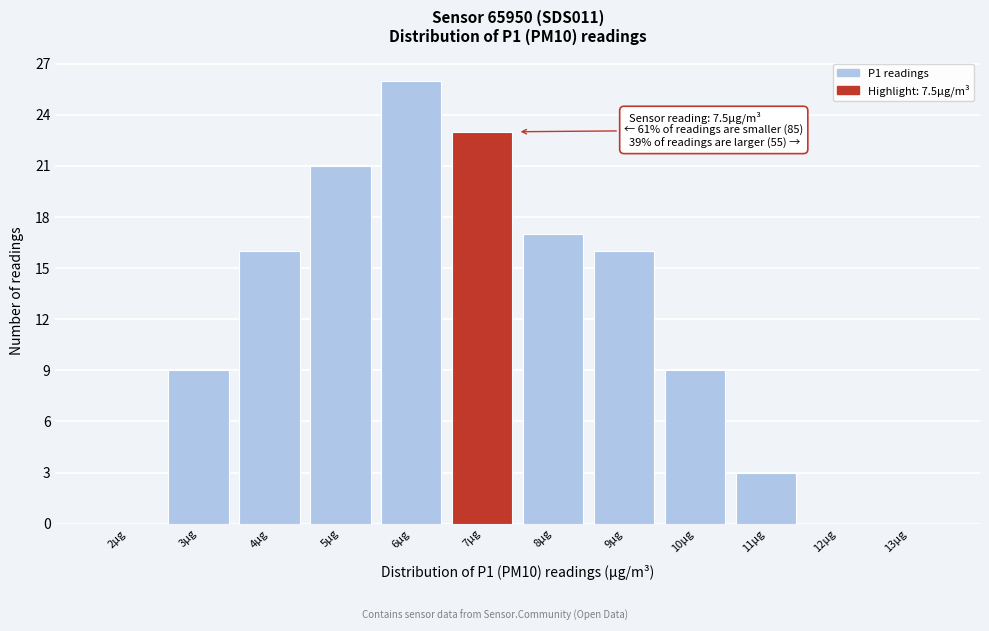

Reading left to right, transcribe all the data shown in this chart.

2µg=0	3µg=9	4µg=16	5µg=21	6µg=26	7µg=23	8µg=17	9µg=16	10µg=9	11µg=3	12µg=0	13µg=0